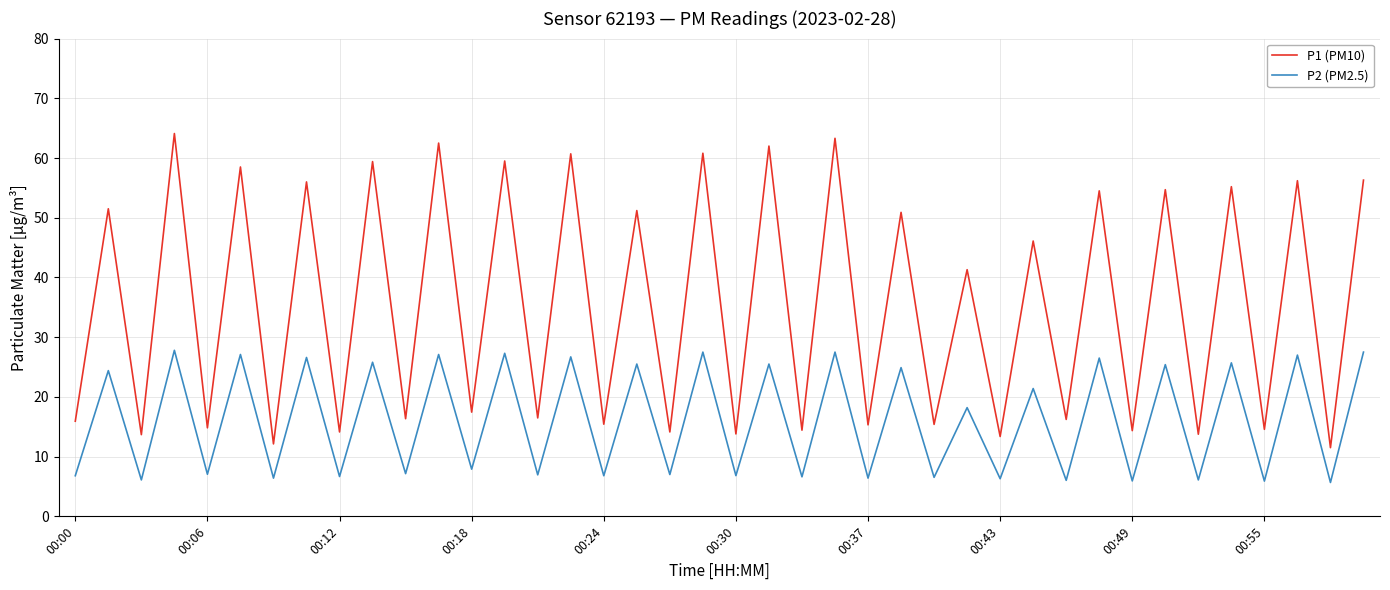

Which series has the widest spread of values?

P1 (PM10)